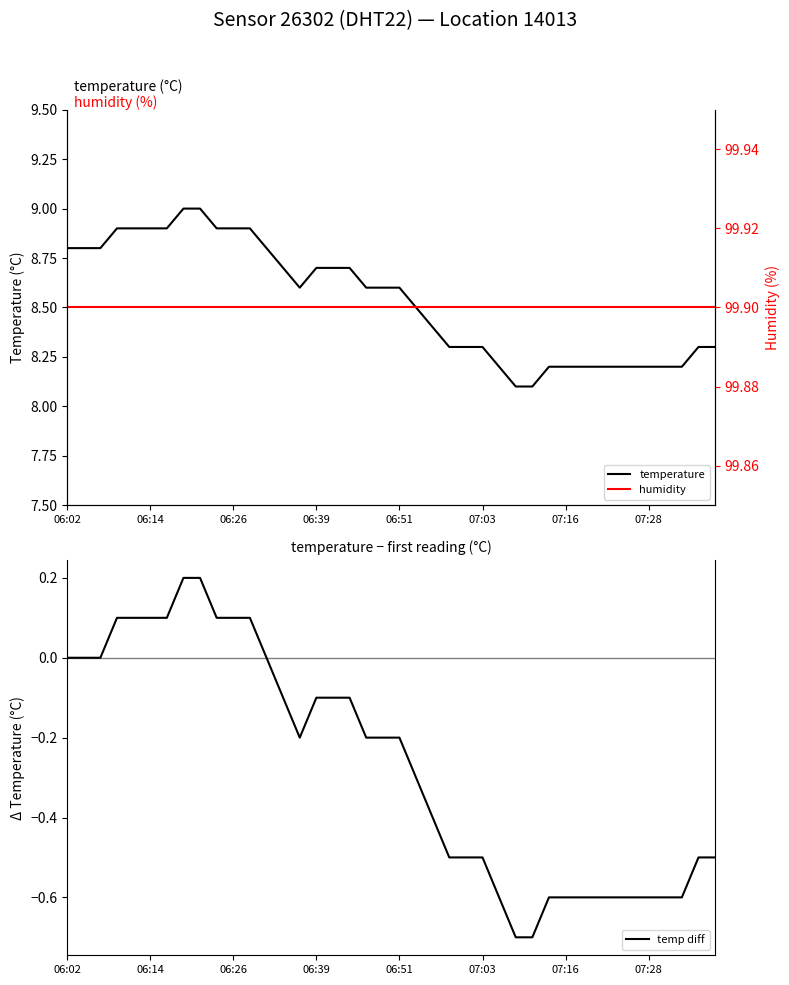

True or false: temperature and humidity intersect in this chart.

False